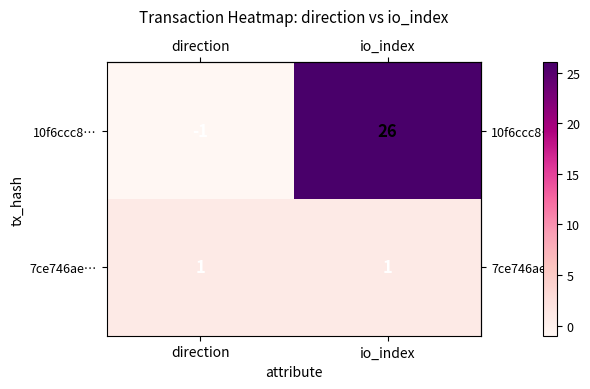

Which series has the largest range (max minus min)?

10f6ccc8…